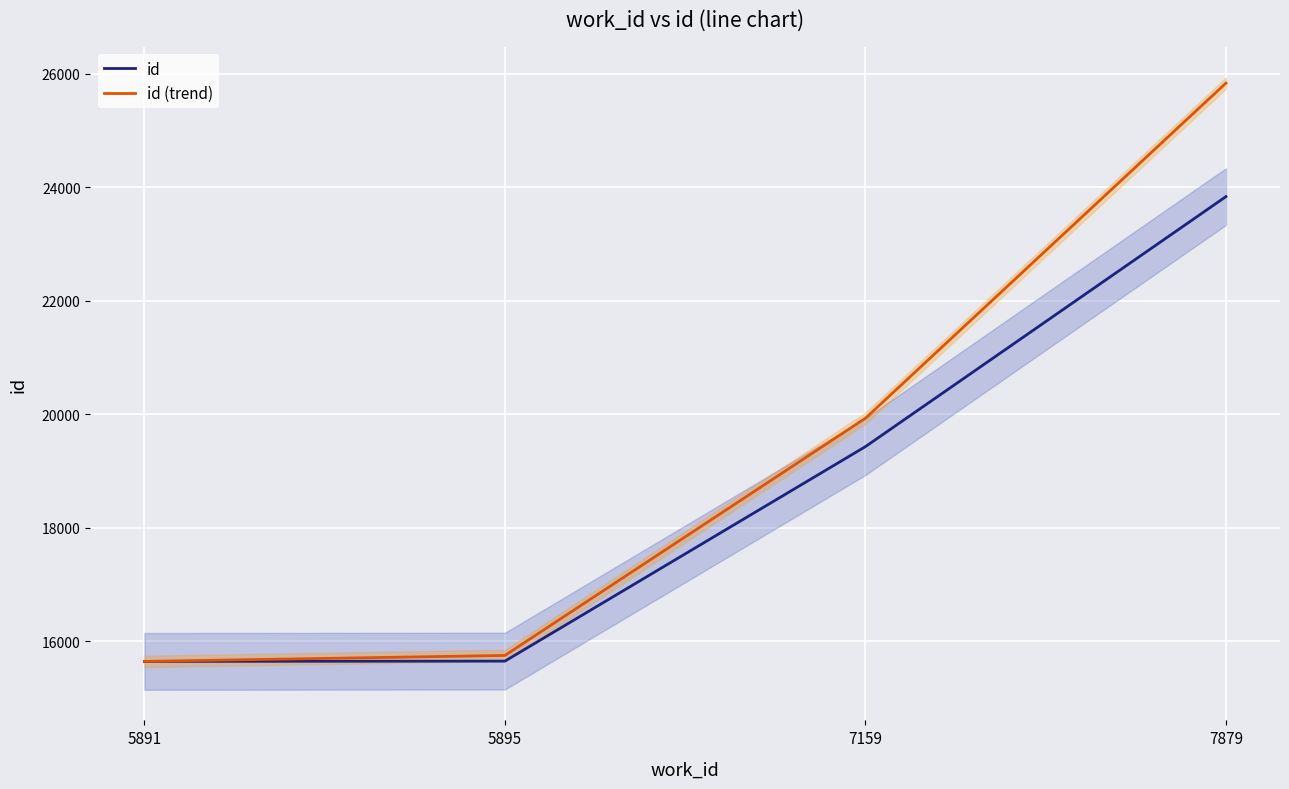

True or false: id (trend) has a value of 19933 at 7159.

True